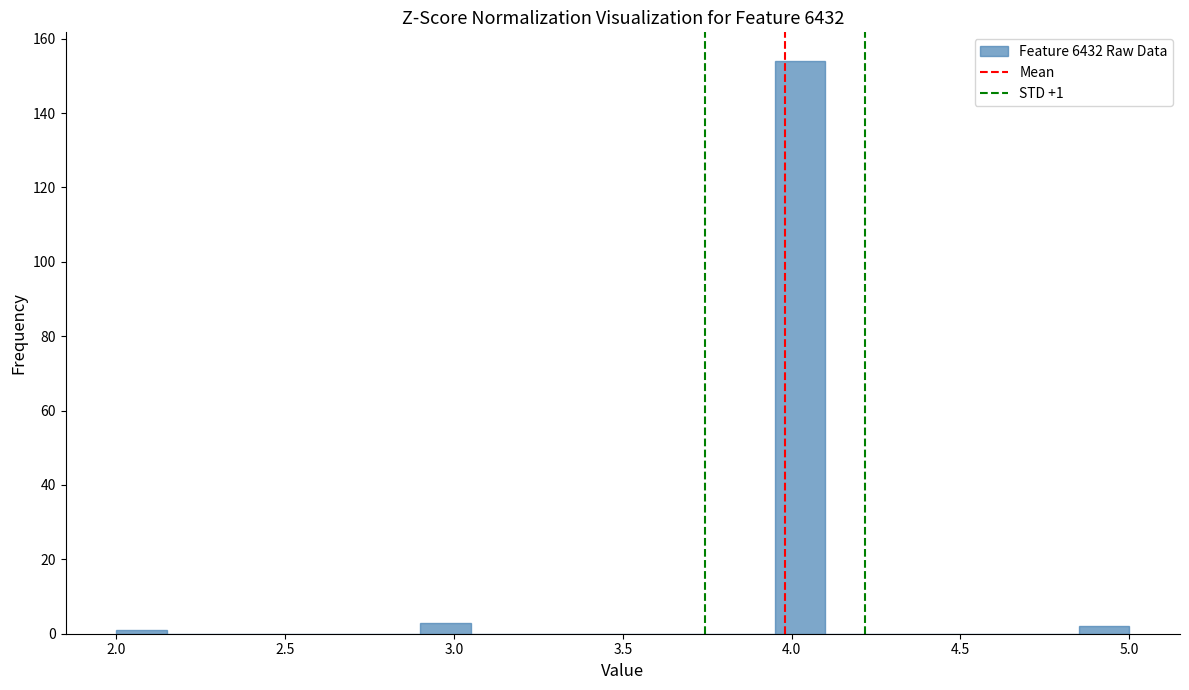

Around what value on the x-axis is the tallest bar? Give the approximate position of its centre, as read against the axis.

4.05